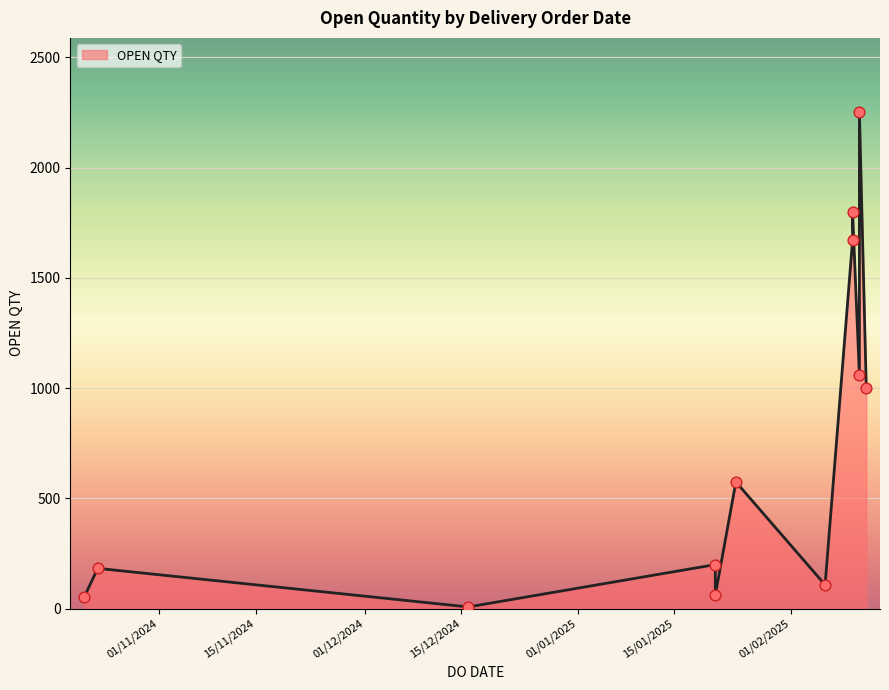

What is the change in value from 11/02/2025 to 21/10/2024?

-1007